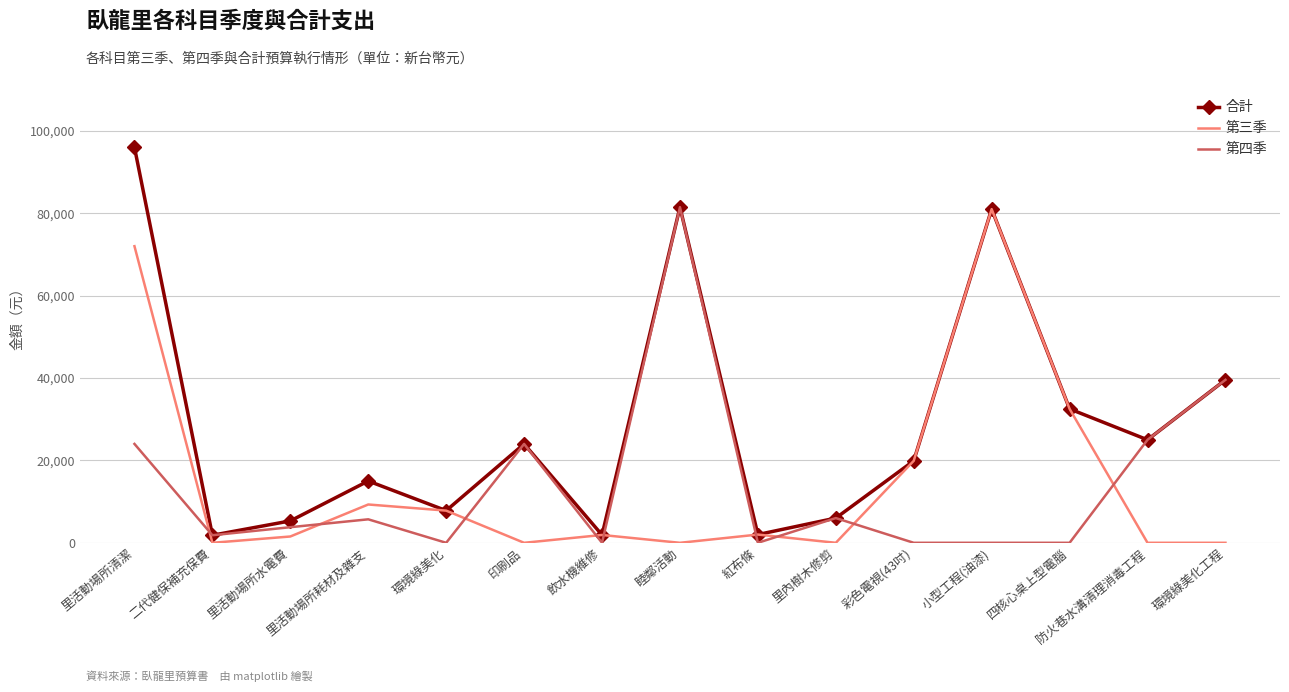

At which label is 第四季 closest to 40735?

環境綠美化工程